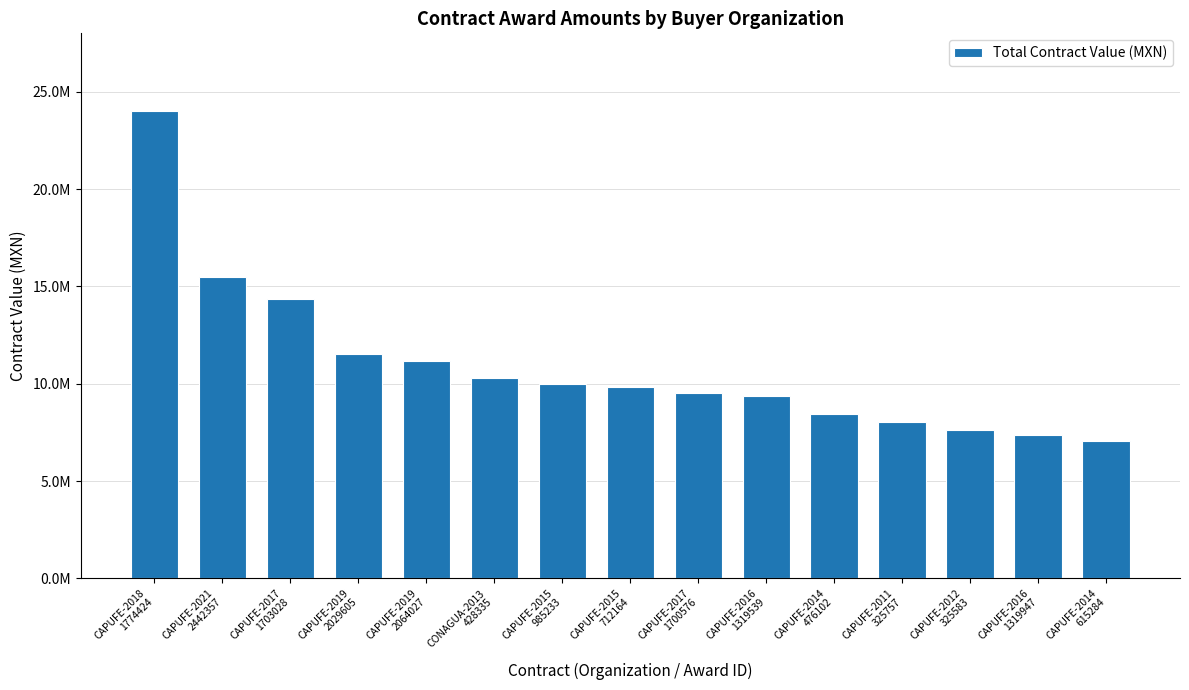

What is the approximate value at CAPUFE-2015
985233?

9964007.8